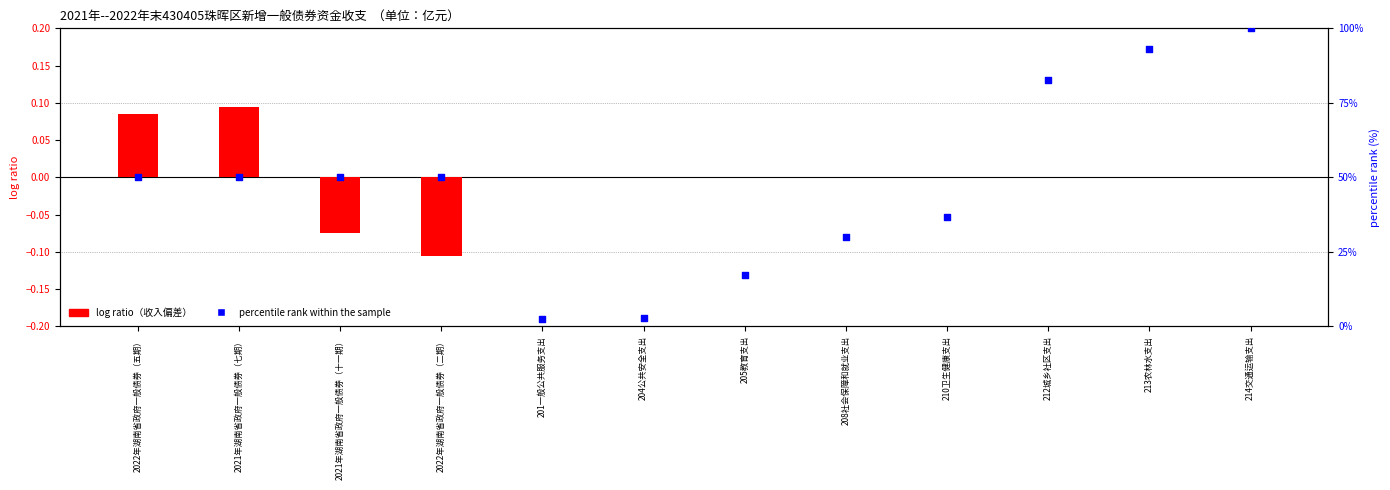

What is the change in value from 2021年湖南省政府一般债券（七期） to 205教育支出?

-32.9